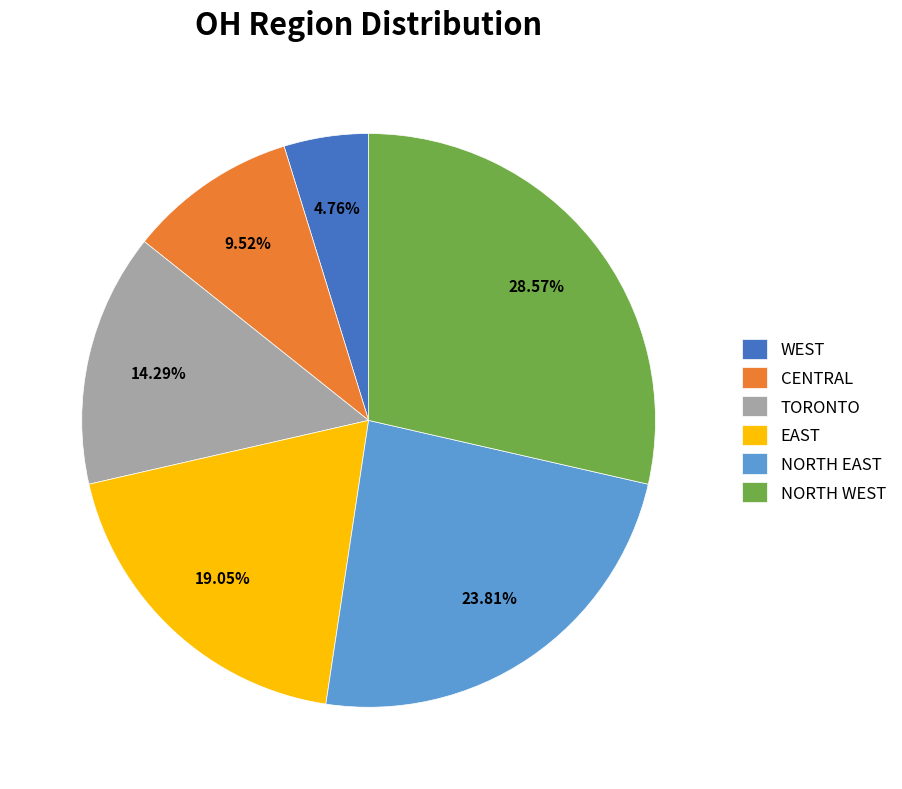

To the nearest percent, what is the difference between the EAST and NORTH WEST slice percentages?

10%